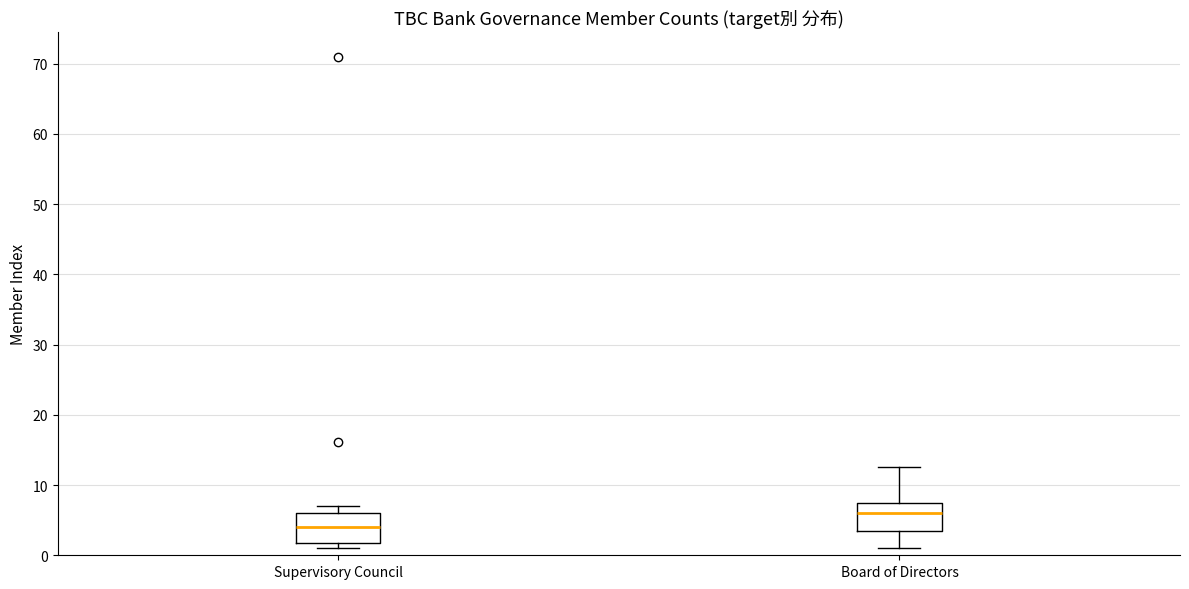

Reading left to right, transcribe this box plot: for each box, give where its median line is, the range the box spans, and where its two whiskers end, as read against the y-axis. The values are not printed on the chart, so give them approximately, as read against the axis.

Supervisory Council: median 4, box 2 to 6, whiskers 1 to 7
Board of Directors: median 6, box 4 to 8, whiskers 1 to 13